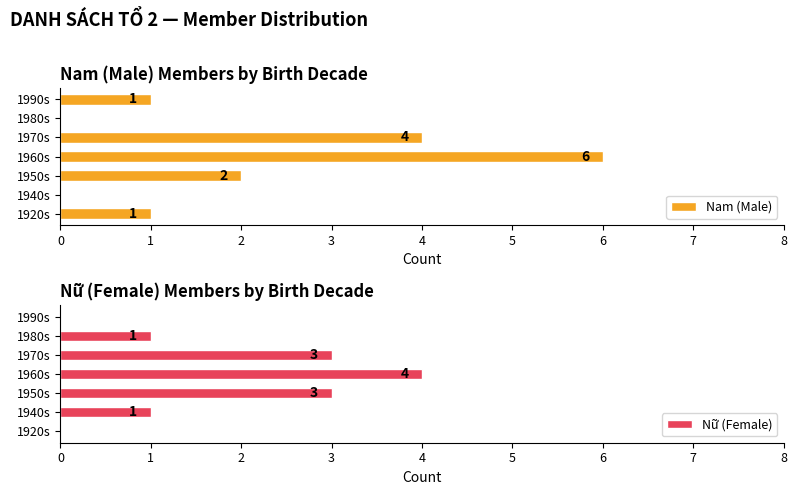

Count the Nam (Male) values in the range 0 to 4.

6